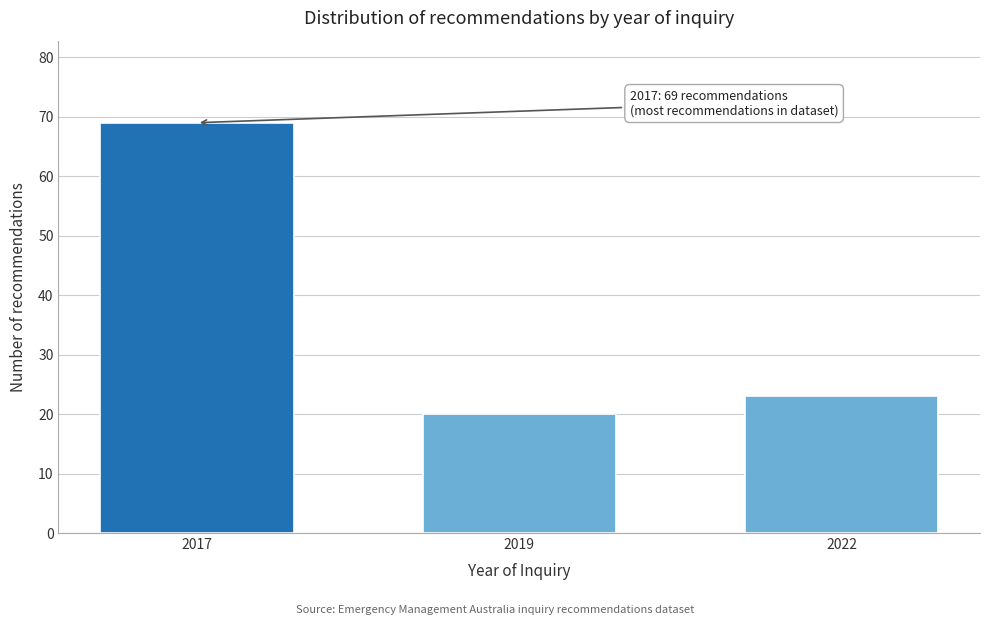

Reading left to right, list all the values displayed in this chart.

2017=69	2019=20	2022=23